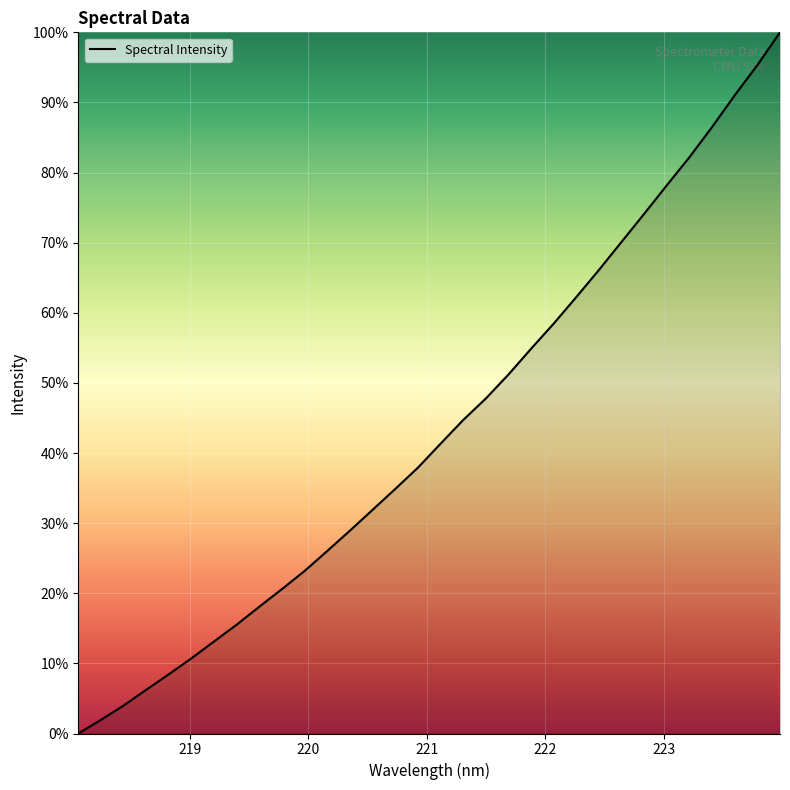

What is the greatest value displayed?

100.0